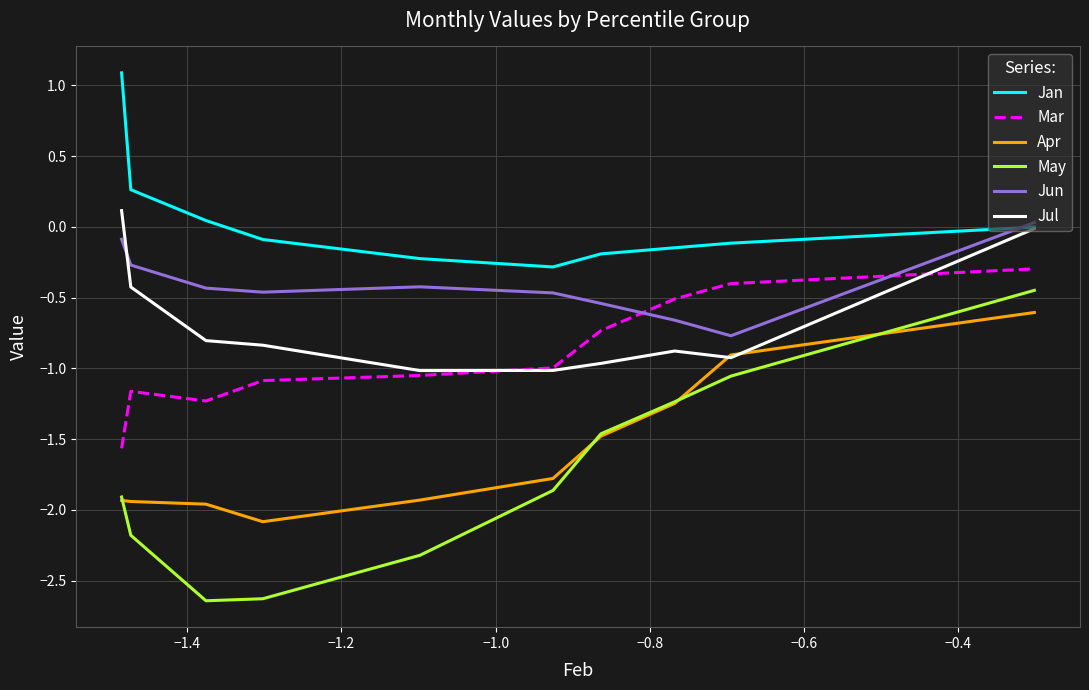

In Mar, how many points are lower than both neighbors (excluding endpoints)?

1